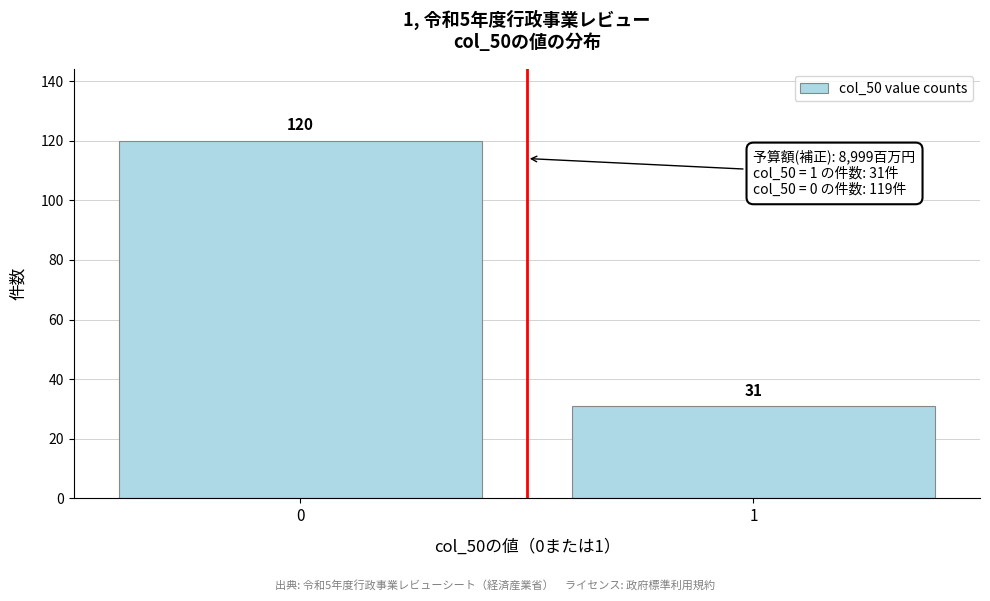

Reading left to right, transcribe all the data shown in this chart.

120	31